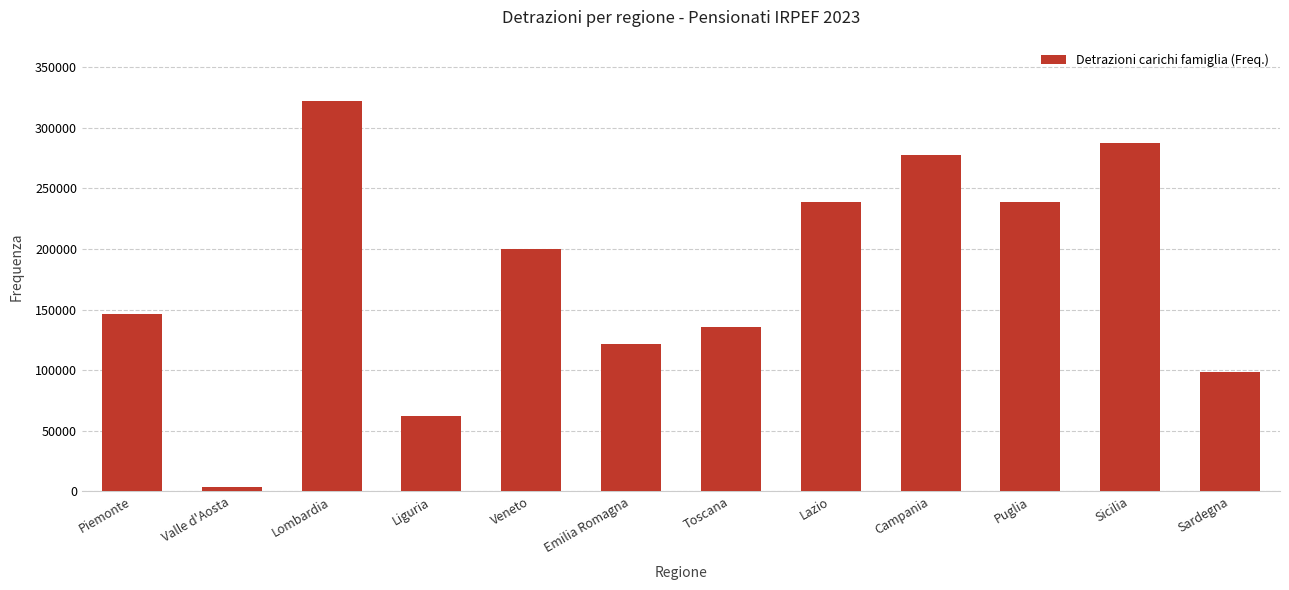

What is the ratio of the value at Puglia to the value at Emilia Romagna?

2.0